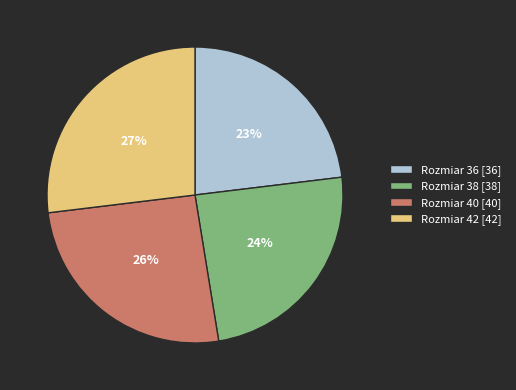

What percentage is the Rozmiar 36 [36] slice, to the nearest percent?

23%